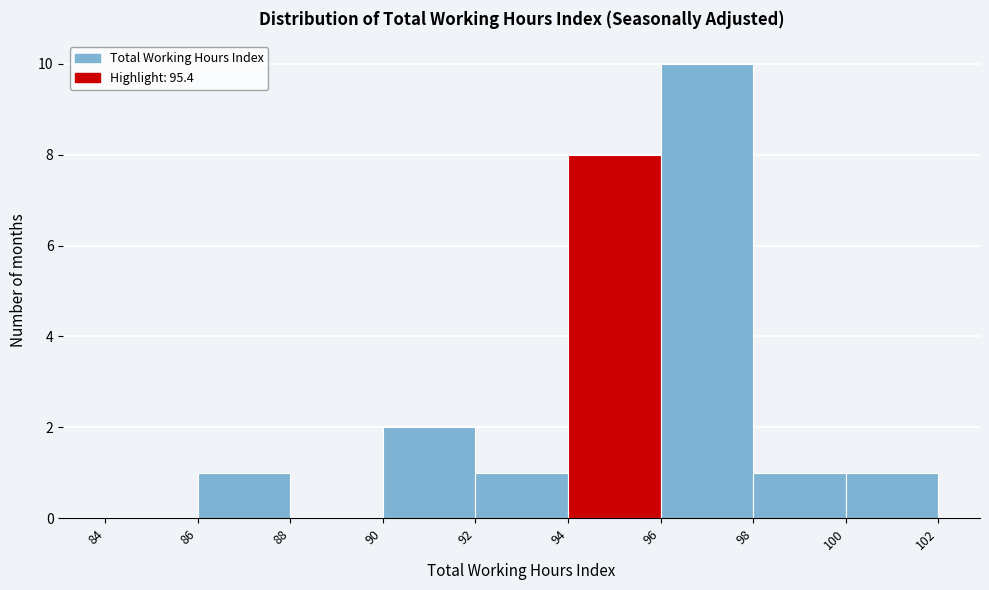

Over which range of the x-axis is the bar tallest?

96 to 98